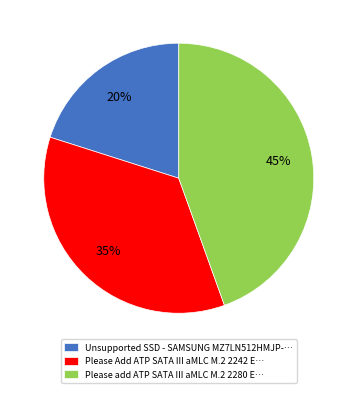

To the nearest percent, what is the average slice percentage?

33%